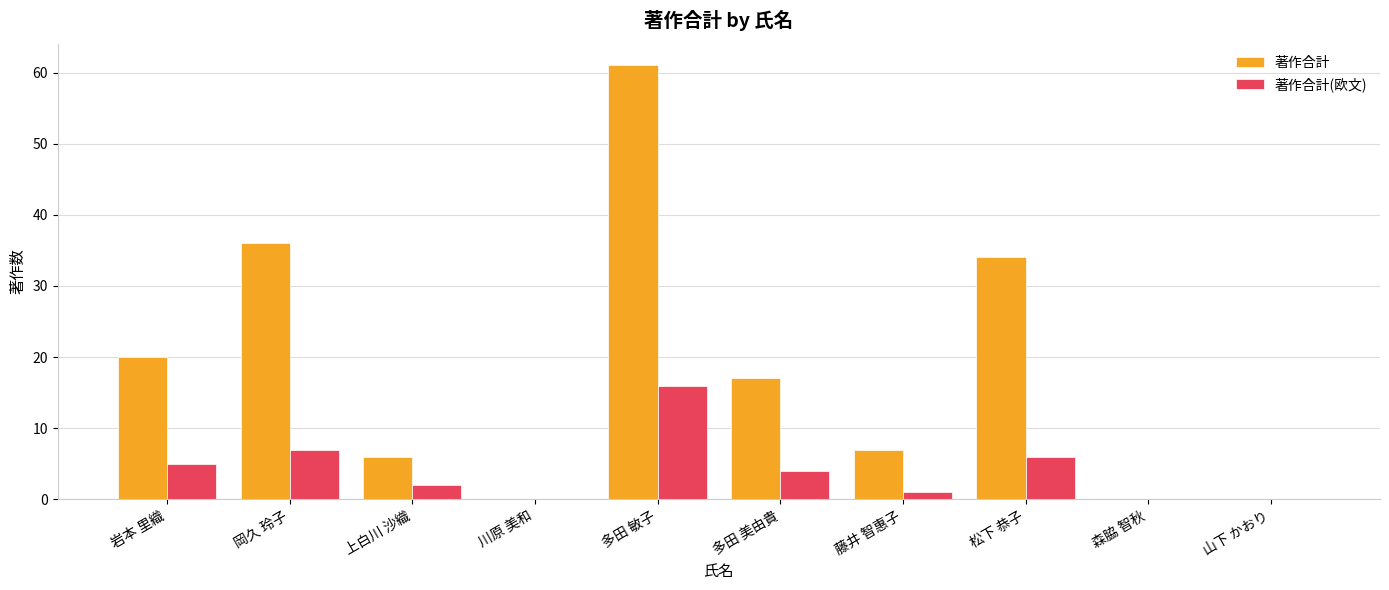

What is the spread (max minus min) of values at 松下 恭子?

28